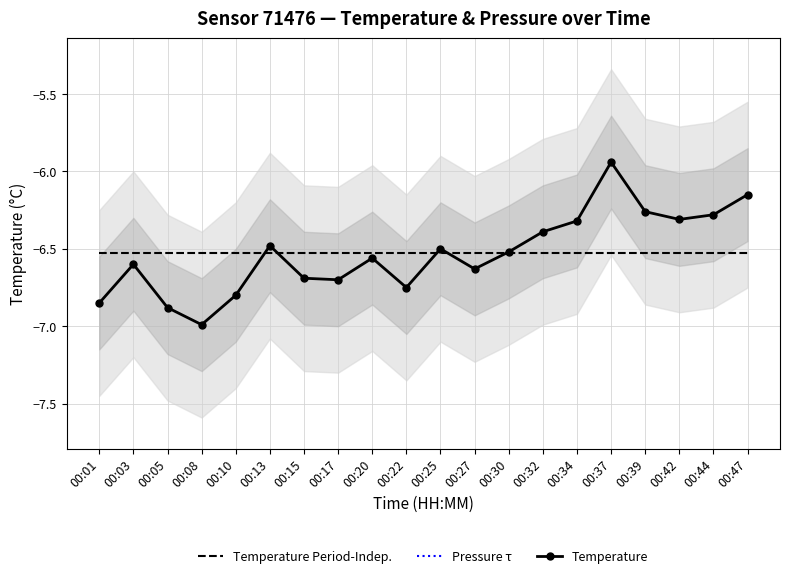

List the series in order of their peak value, highest first.

Pressure τ, Temperature, Temperature Period-Indep.